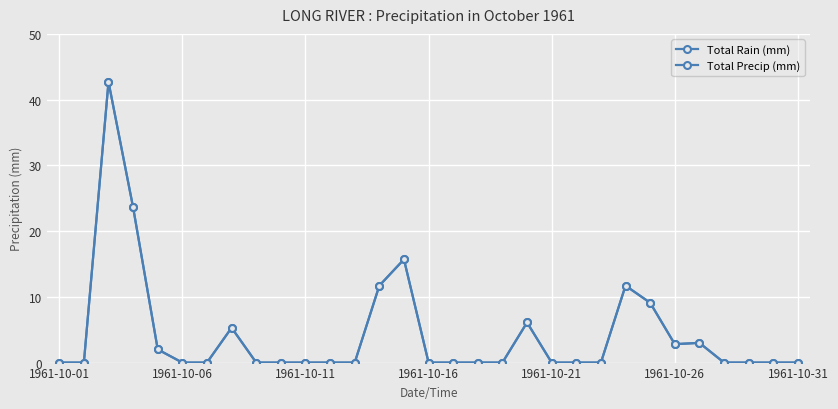

Does the chart have visible grid lines?

Yes